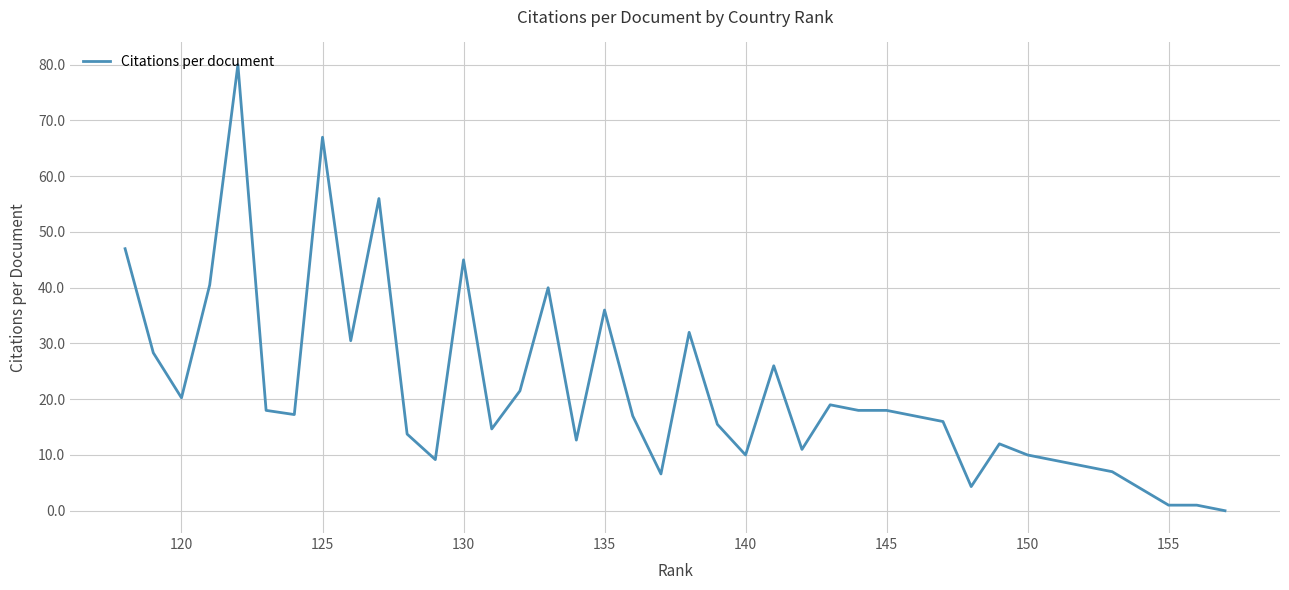

What is the maximum value shown in the chart?

80.0